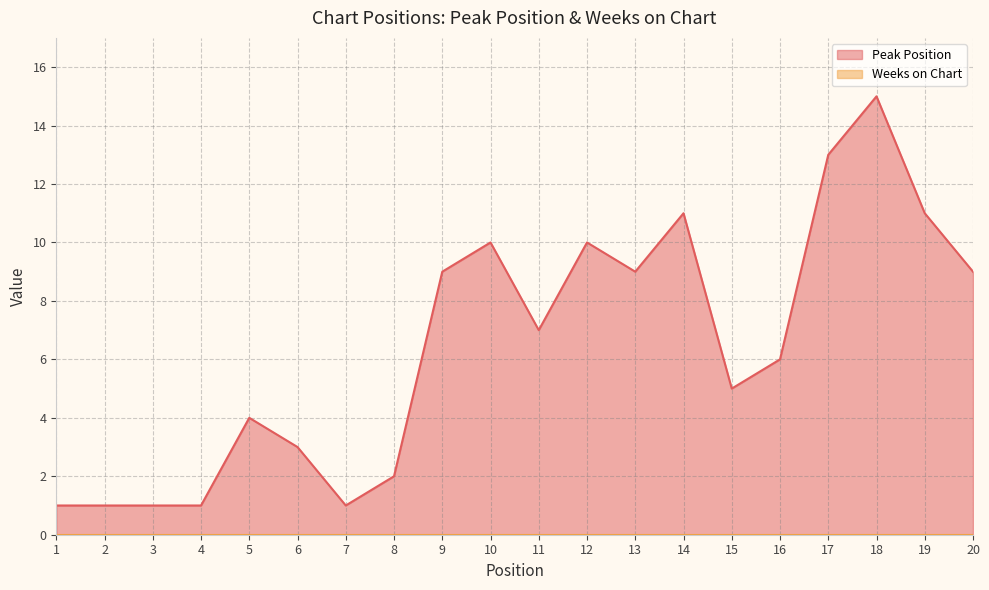

List the labels in order of value, largest first.

18, 17, 14, 19, 10, 12, 9, 13, 20, 11, 16, 15, 5, 6, 8, 1, 2, 3, 4, 7